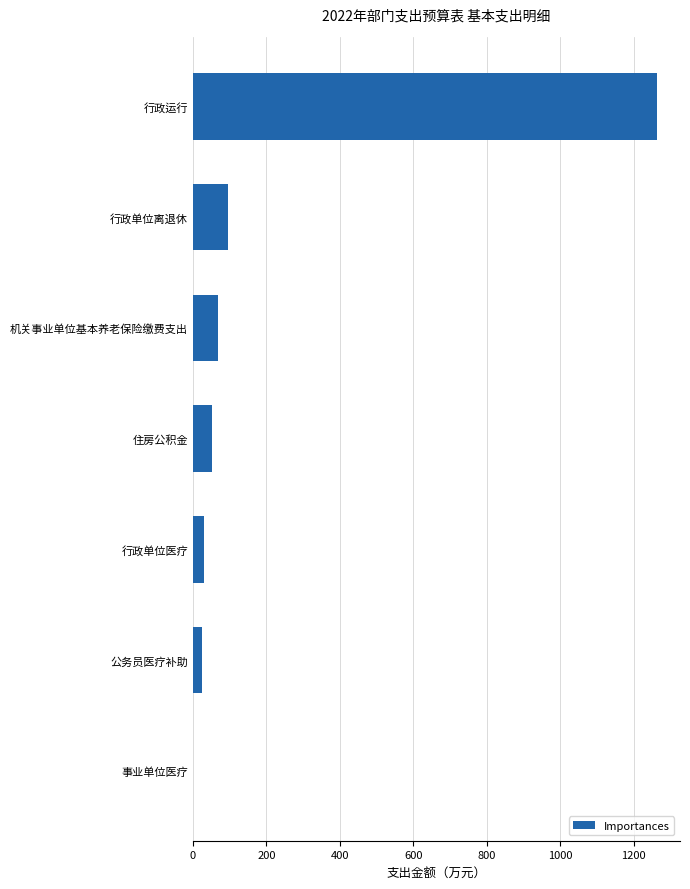

Between 事业单位医疗 and 机关事业单位基本养老保险缴费支出, which is larger?

机关事业单位基本养老保险缴费支出